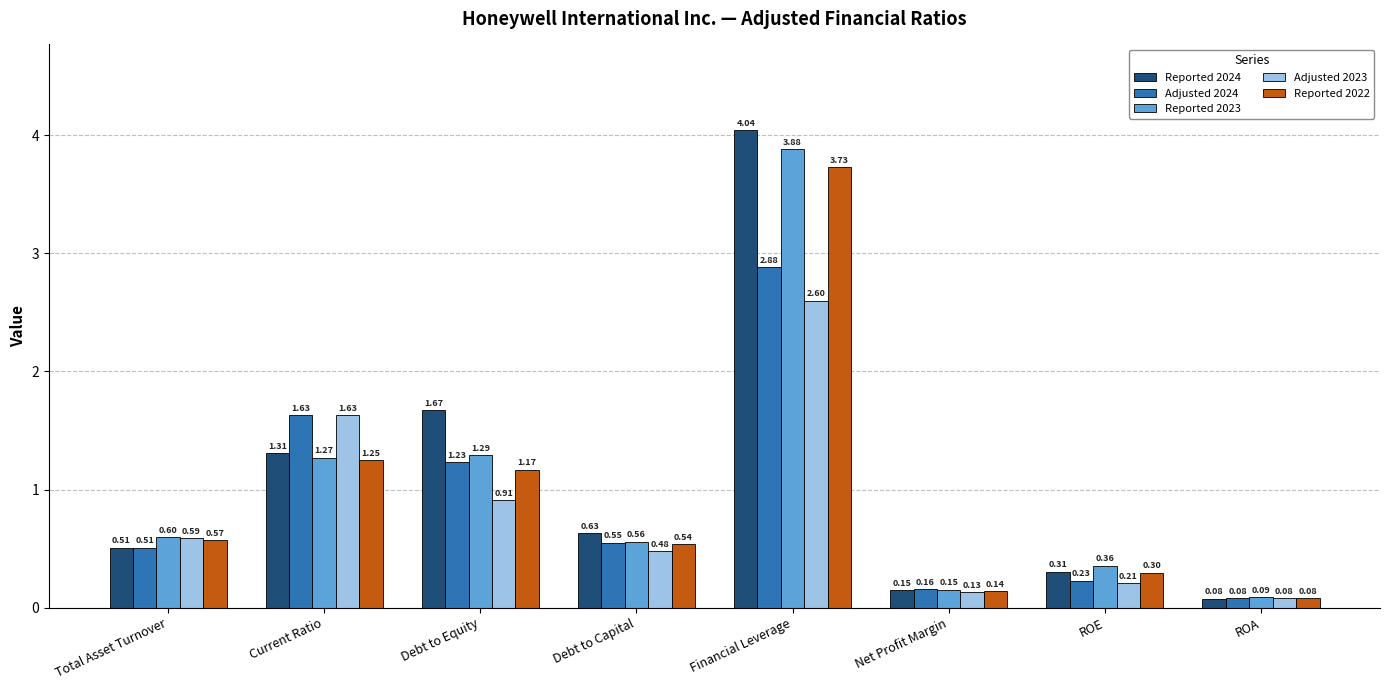

Where is Reported 2023 nearest to the value 1?

Current Ratio